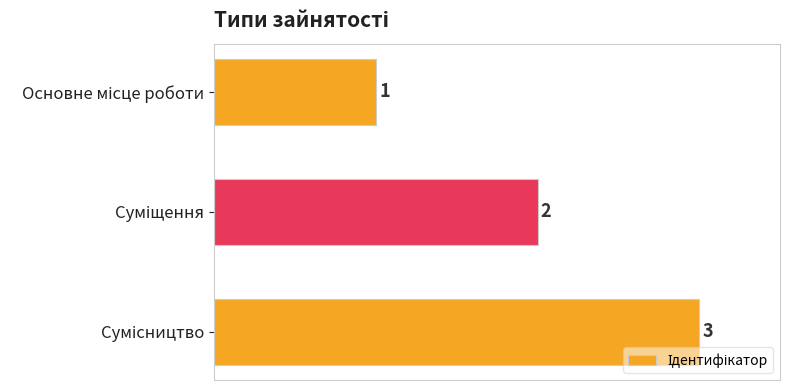

How many bars are there in total?

3